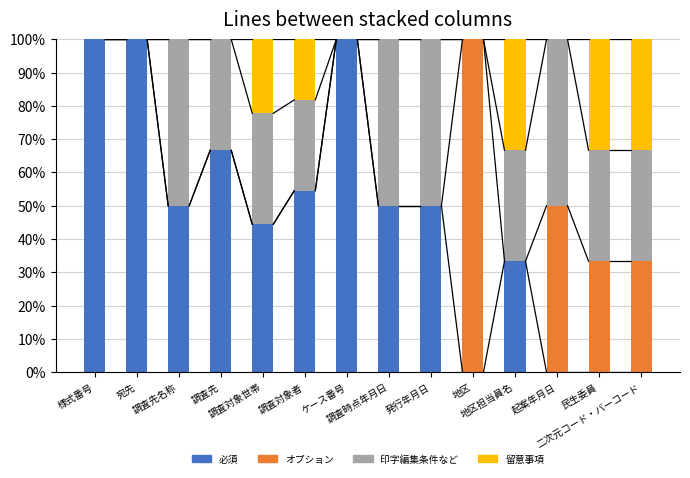

What is the highest value of the 必須 series?

100.0